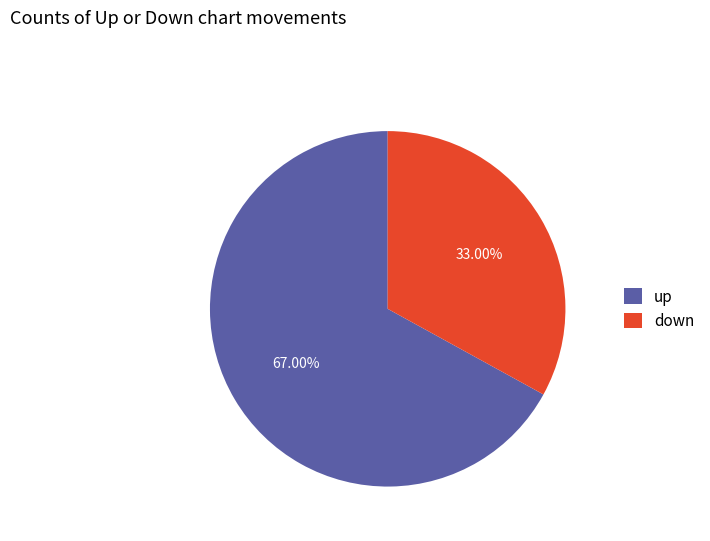

What portion of the pie excludes up?

33.0%